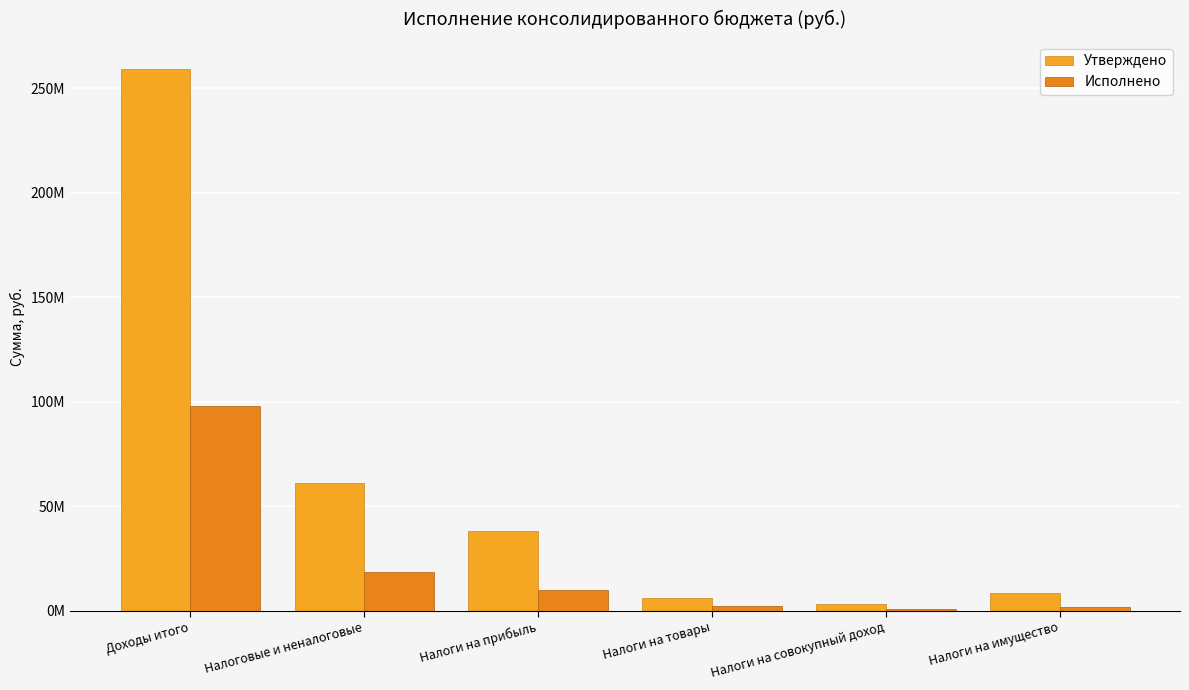

What is the difference between the Исполнено values at Налоги на совокупный доход and Налоговые и неналоговые?

17876140.3